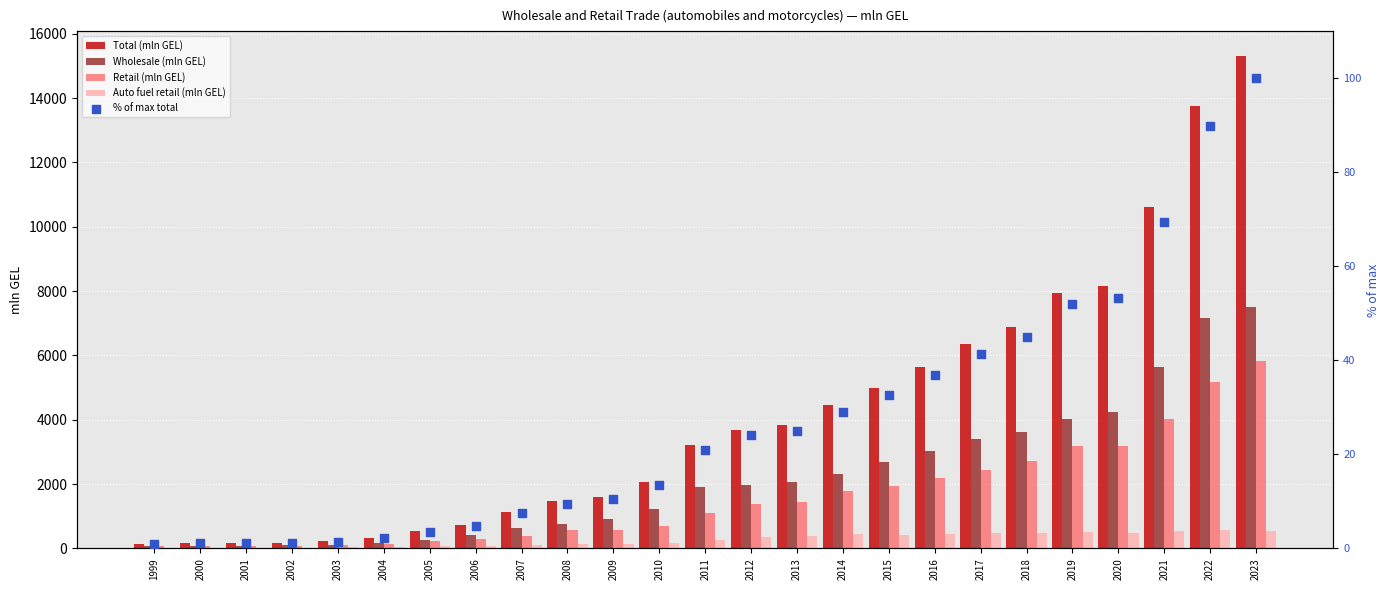

Which series has the largest total across all categories?

Total (mln GEL)